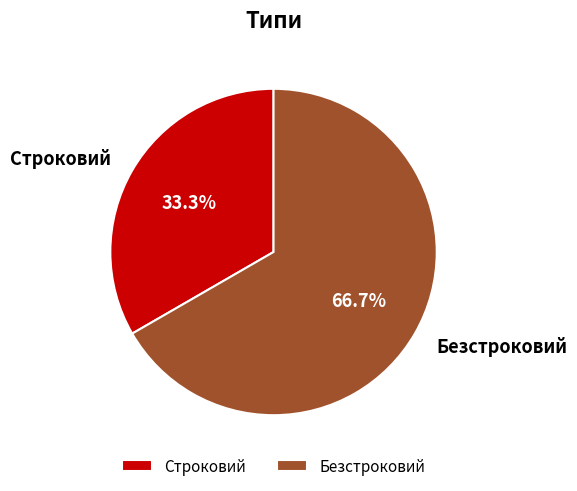

Which category has the smallest portion of the pie?

Строковий